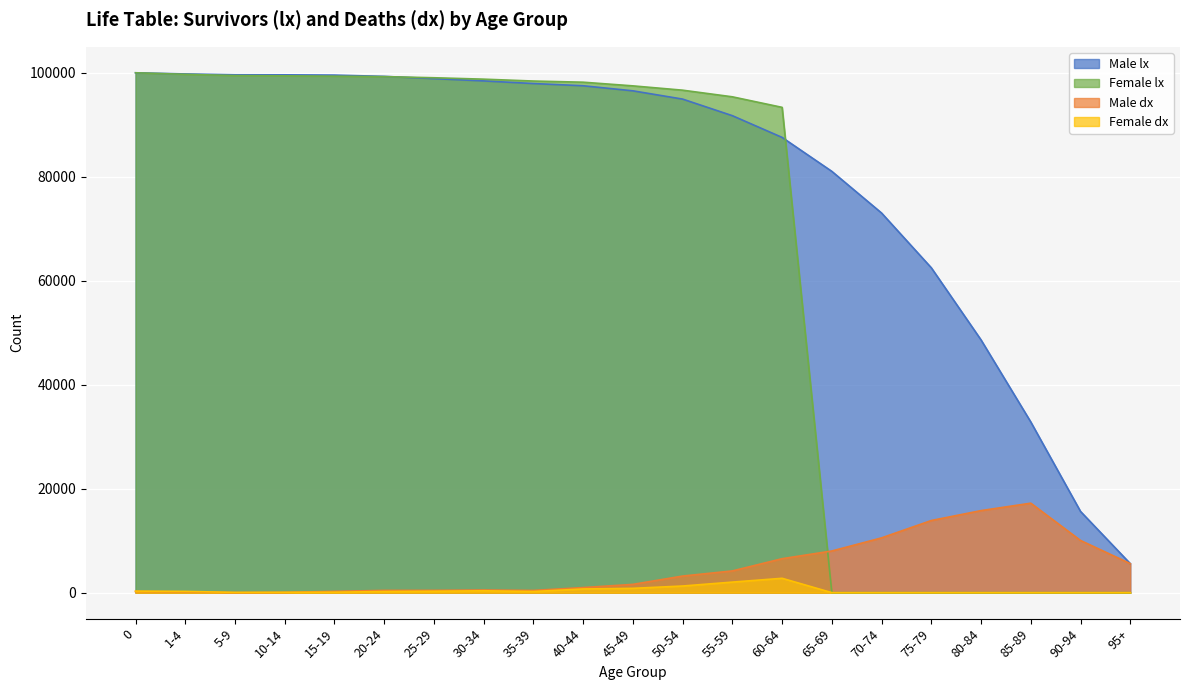

True or false: Male dx and Female dx intersect in this chart.

True